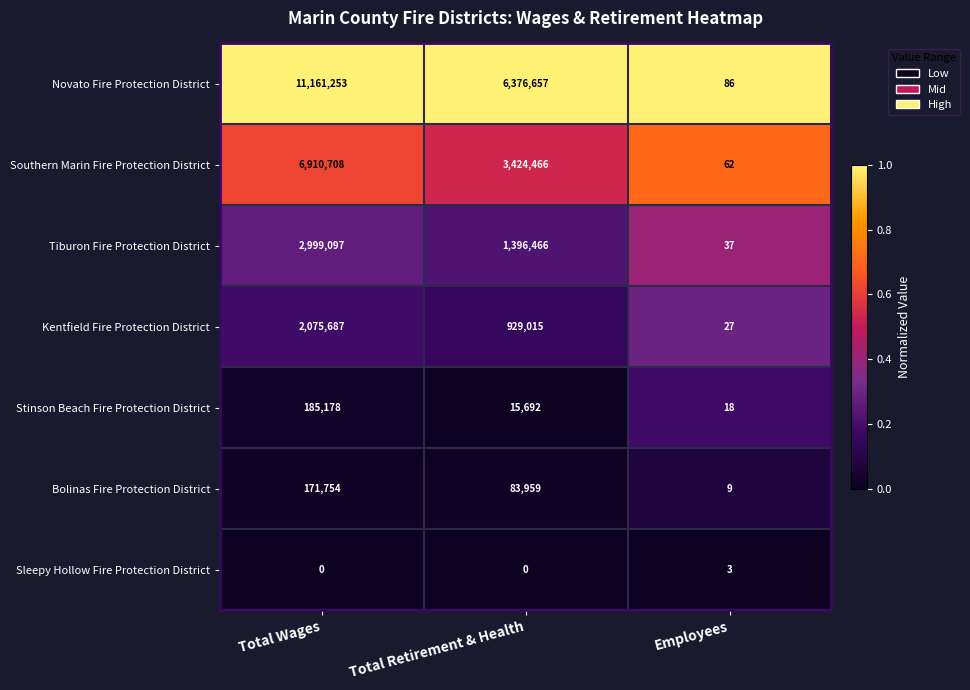

Reading left to right, extract all data points from this chart.

Novato Fire Protection District: Total Wages=11161253	Total Retirement & Health=6376657	Employees=86
Southern Marin Fire Protection District: Total Wages=6910708	Total Retirement & Health=3424466	Employees=62
Tiburon Fire Protection District: Total Wages=2999097	Total Retirement & Health=1396466	Employees=37
Kentfield Fire Protection District: Total Wages=2075687	Total Retirement & Health=929015	Employees=27
Stinson Beach Fire Protection District: Total Wages=185178	Total Retirement & Health=15692	Employees=18
Bolinas Fire Protection District: Total Wages=171754	Total Retirement & Health=83959	Employees=9
Sleepy Hollow Fire Protection District: Total Wages=0	Total Retirement & Health=0	Employees=3